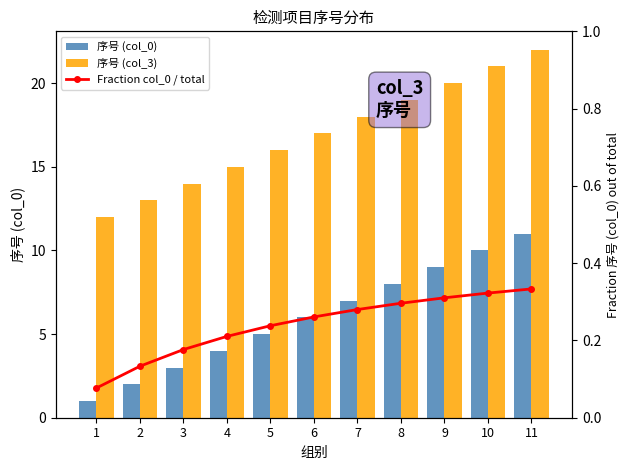

Reading right to left, list all the values displayed in this chart.

序号 (col_0): 11=11.0	10=10.0	9=9.0	8=8.0	7=7.0	6=6.0	5=5.0	4=4.0	3=3.0	2=2.0	1=1.0
序号 (col_3): 11=22.0	10=21.0	9=20.0	8=19.0	7=18.0	6=17.0	5=16.0	4=15.0	3=14.0	2=13.0	1=12.0
Fraction col_0 / total: 11=0.3	10=0.3	9=0.3	8=0.3	7=0.3	6=0.3	5=0.2	4=0.2	3=0.2	2=0.1	1=0.1